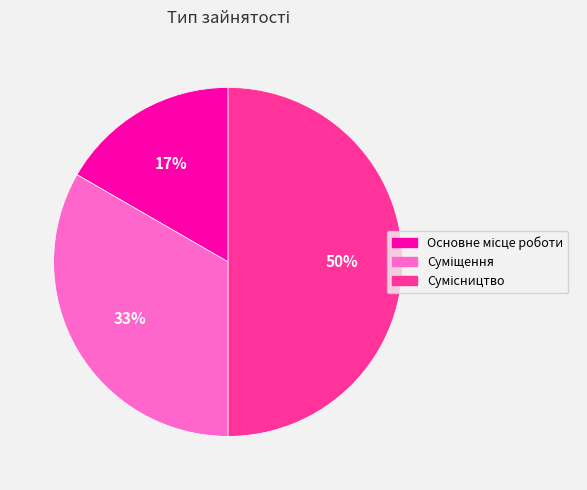

To the nearest percent, what is the average slice percentage?

33%